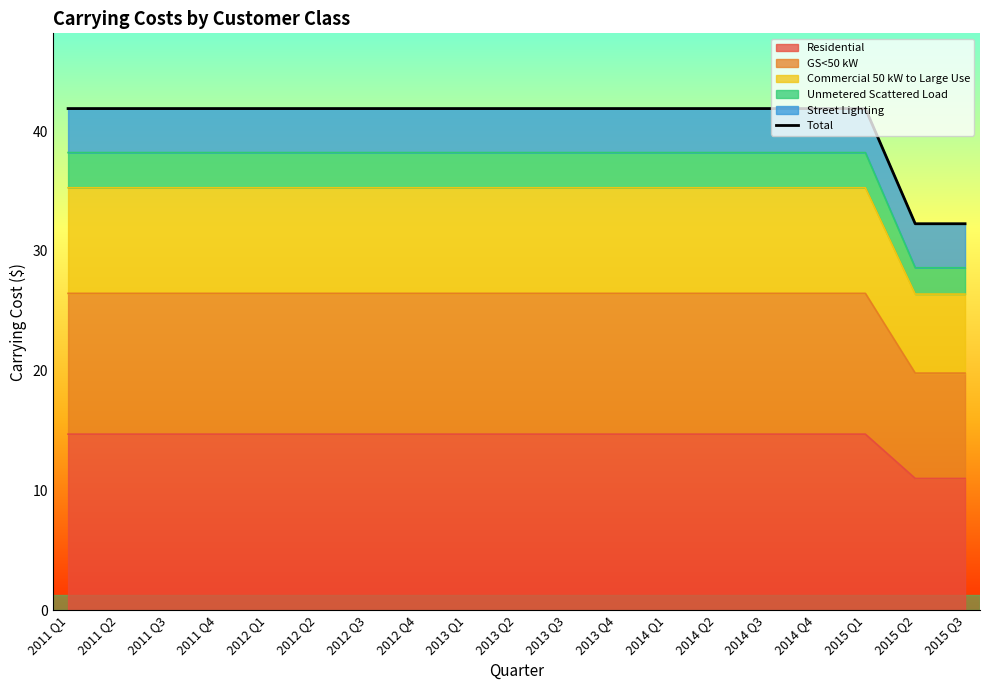

What is the value of the 15th point from the left?

41.9